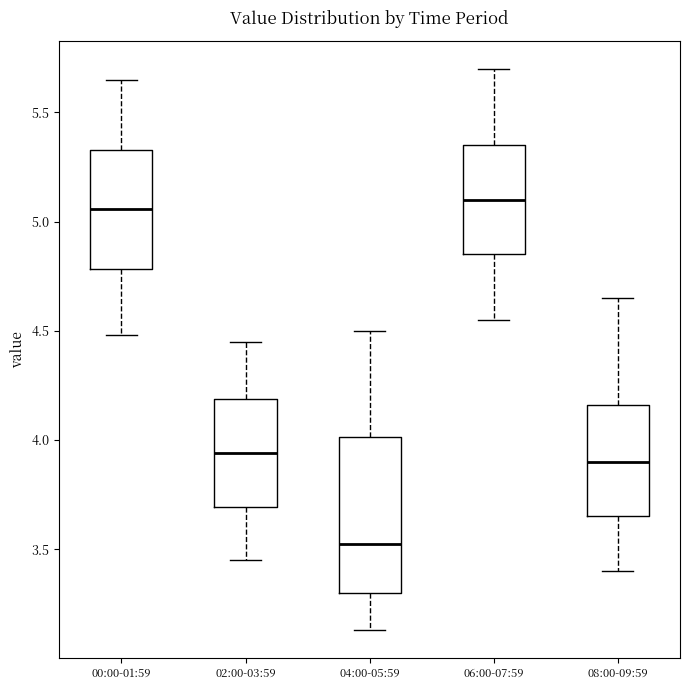

Which box is the tallest, from its lower edge to its upper edge?

04:00-05:59